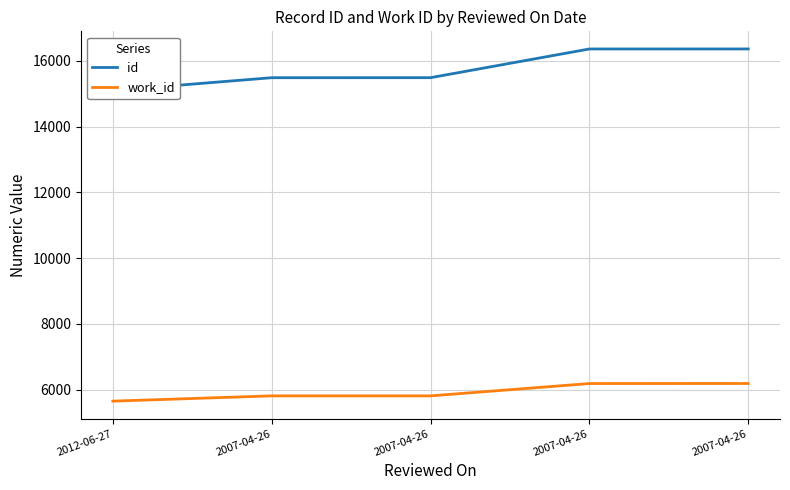

What is the value of the id point at the 5th from the left?

15485